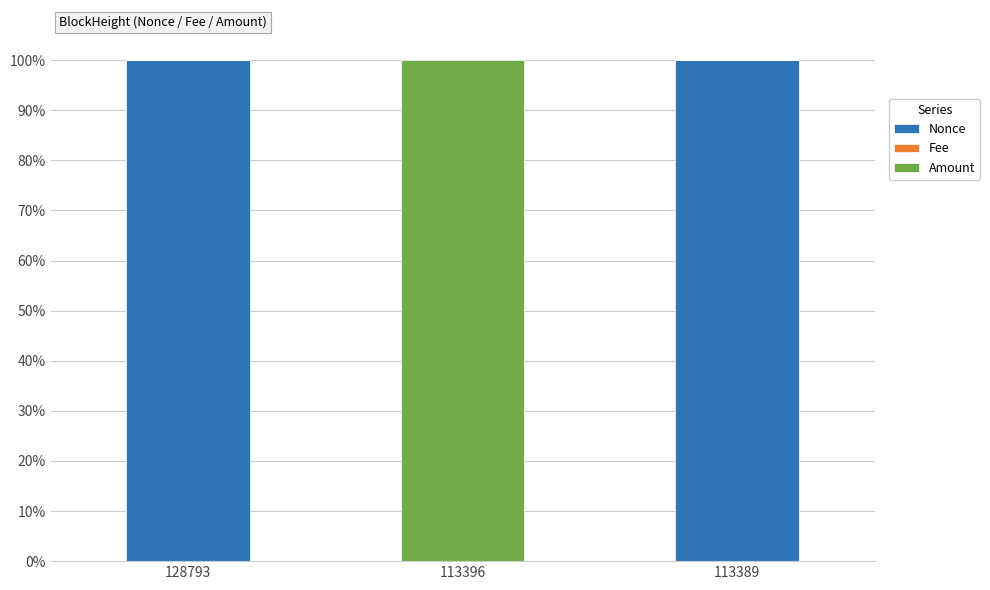

What is the maximum value for Nonce?

100.0